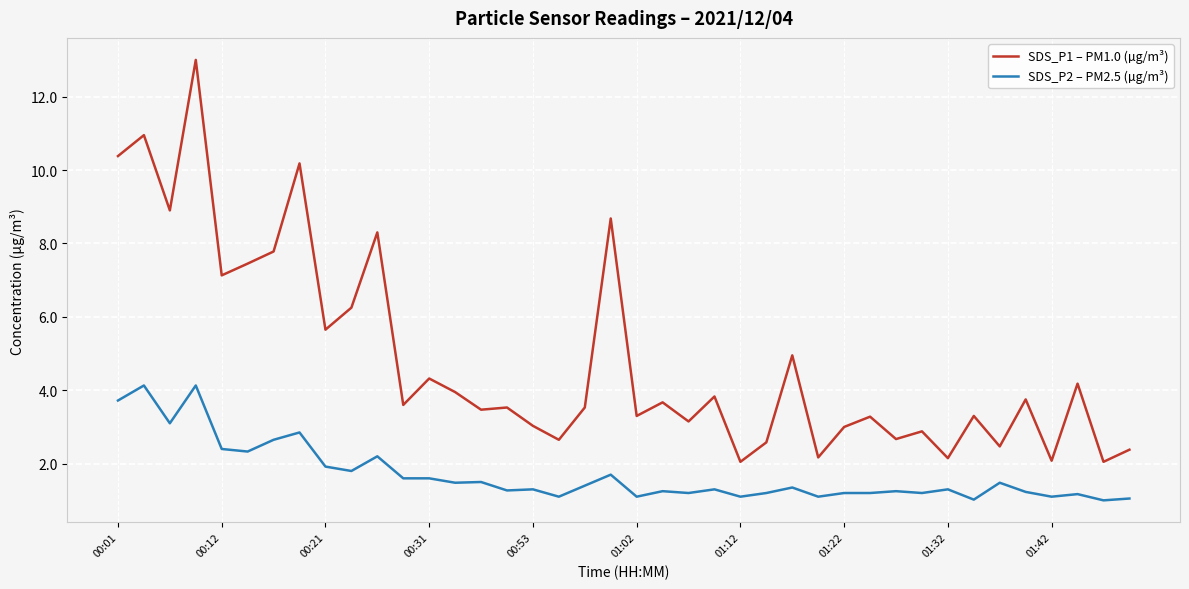

Which series has the largest range (max minus min)?

SDS_P1 – PM1.0 (µg/m³)